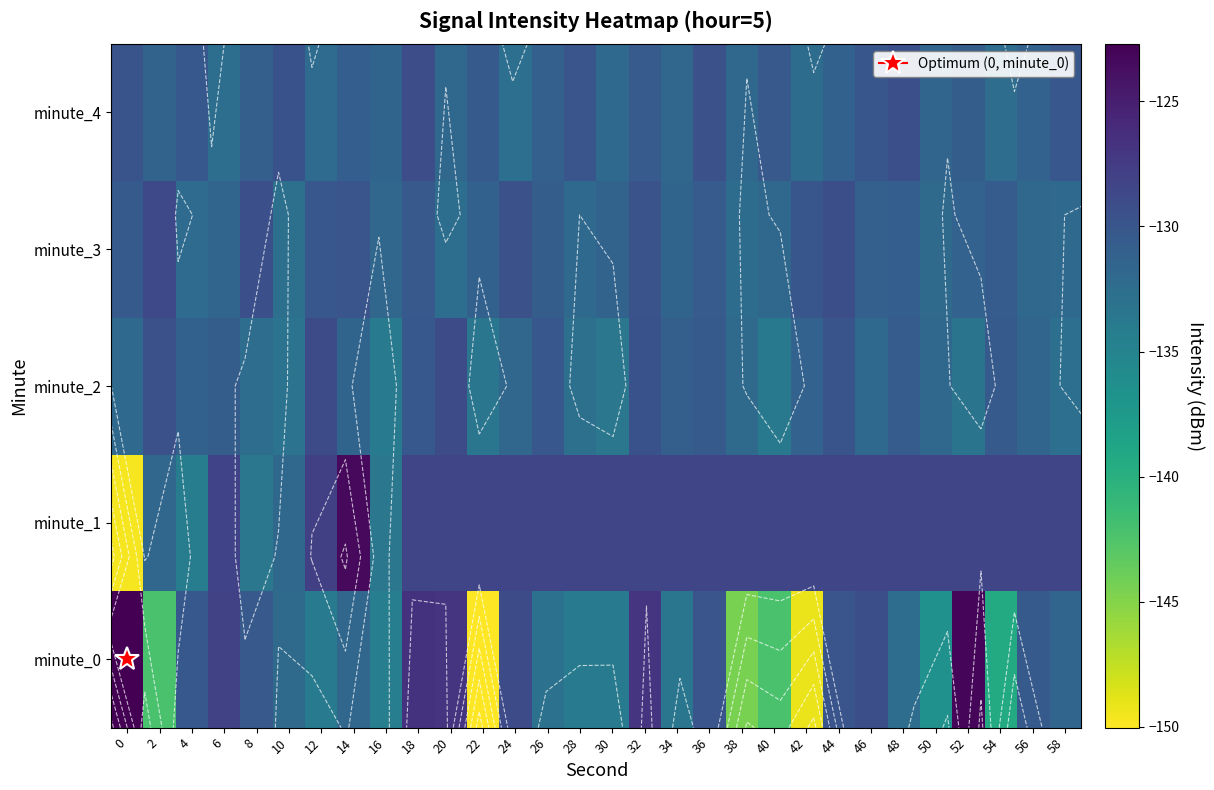

At which label does minute_2 reach its peak?

20